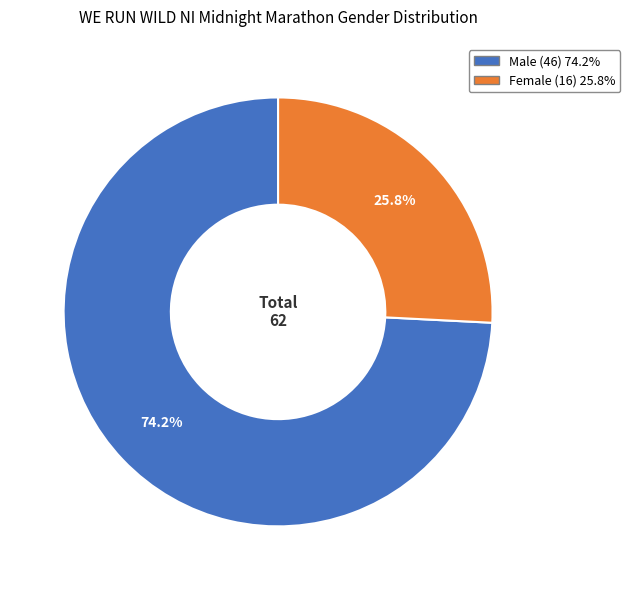

Which category accounts for the majority?

Male